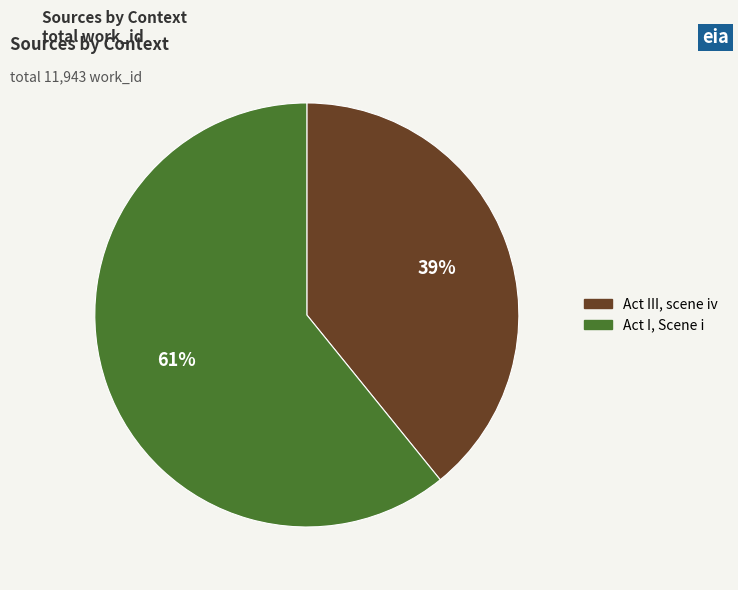

True or false: Act I, Scene i accounts for 61% of the total.

True